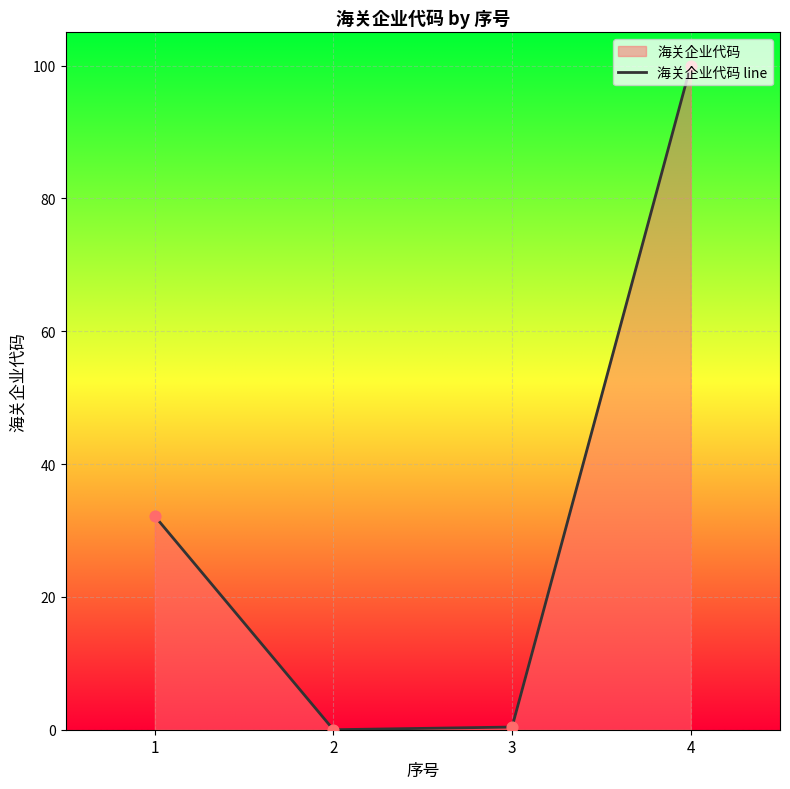

Approximately how many times larger is the value at 4 compared to 1?

3.1